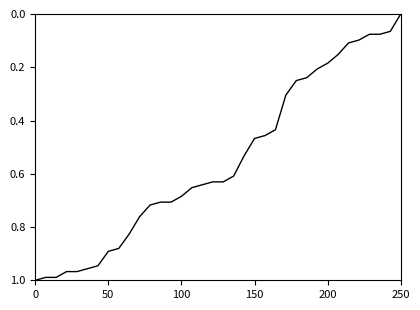

How many positive values are there?

35